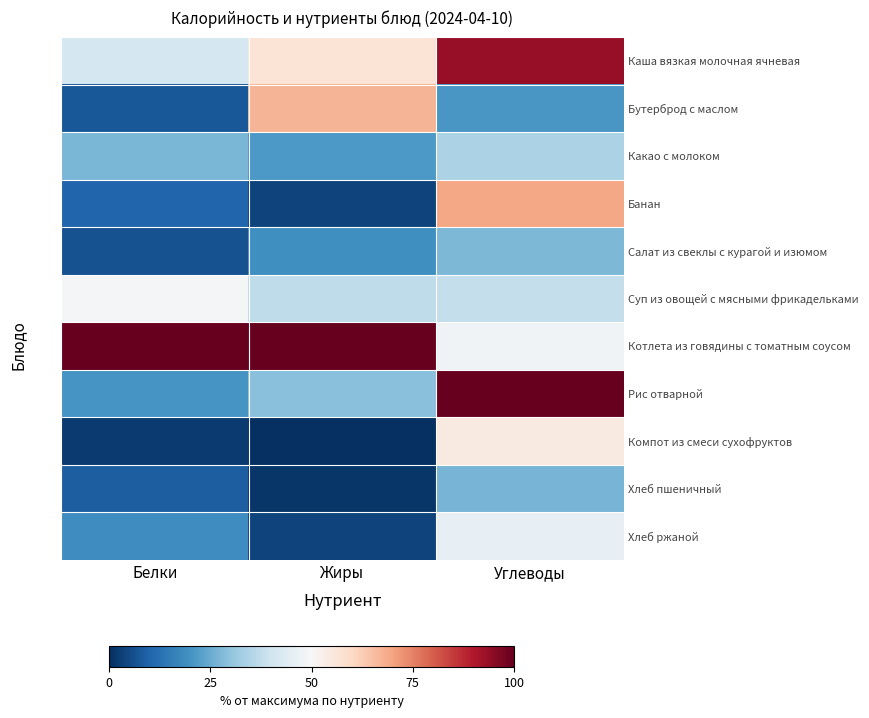

Reading left to right, transcribe all the data shown in this chart.

Каша вязкая молочная ячневая: Белки=41.4	Жиры=56.7	Углеводы=93.7
Бутерброд с маслом: Белки=7.5	Жиры=67.1	Углеводы=20.9
Какао с молоком: Белки=27.0	Жиры=21.3	Углеводы=34.3
Банан: Белки=10.3	Жиры=3.7	Углеводы=69.2
Салат из свеклы с курагой и изюмом: Белки=6.3	Жиры=19.5	Углеводы=27.5
Суп из овощей с мясными фрикадельками: Белки=49.4	Жиры=37.2	Углеводы=38.2
Котлета из говядины с томатным соусом: Белки=100.0	Жиры=100.0	Углеводы=48.1
Рис отварной: Белки=20.7	Жиры=29.3	Углеводы=100.0
Компот из смеси сухофруктов: Белки=2.3	Жиры=0.0	Углеводы=54.4
Хлеб пшеничный: Белки=8.6	Жиры=1.2	Углеводы=26.9
Хлеб ржаной: Белки=19.0	Жиры=3.7	Углеводы=45.9